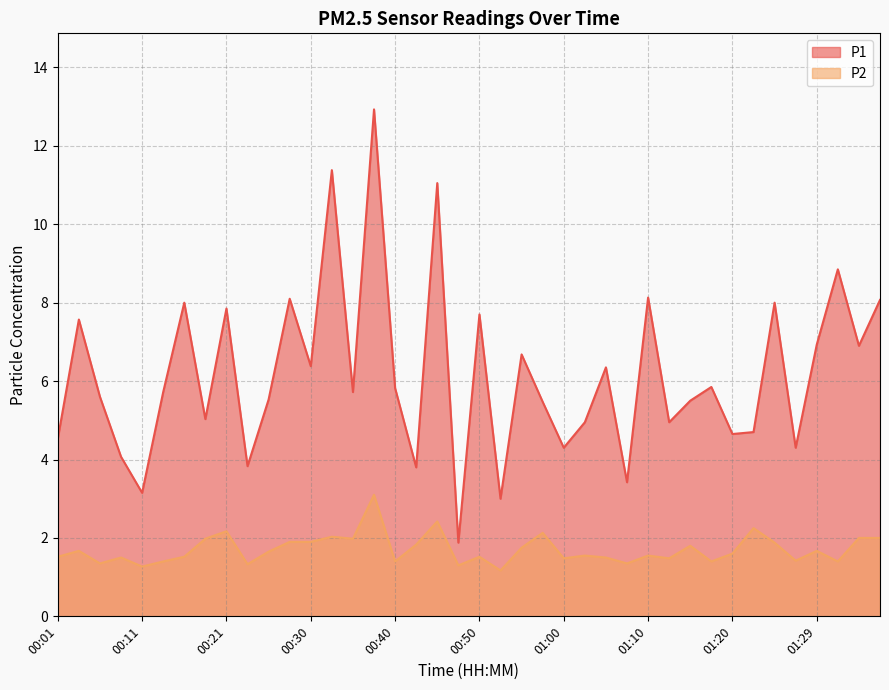

At how many categories does at least one series exceed 3?

38